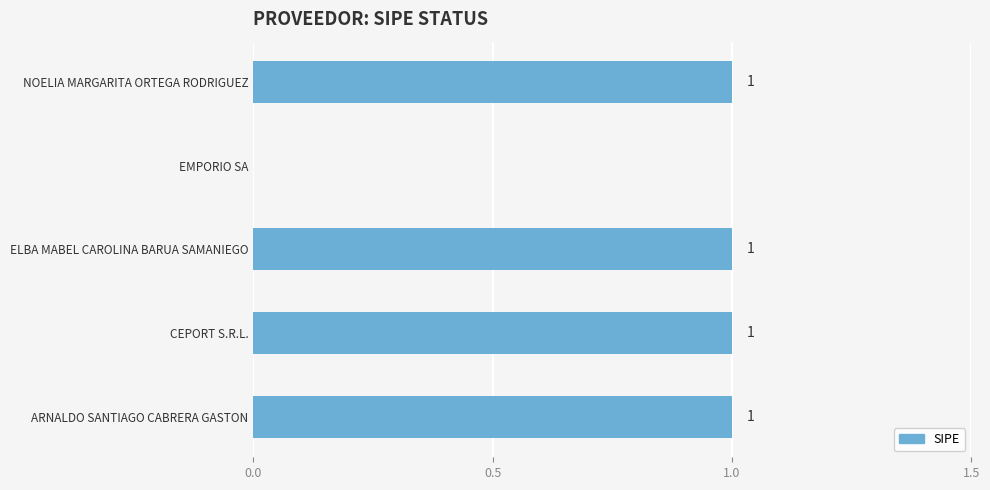

How many values are between 1 and 2?

4